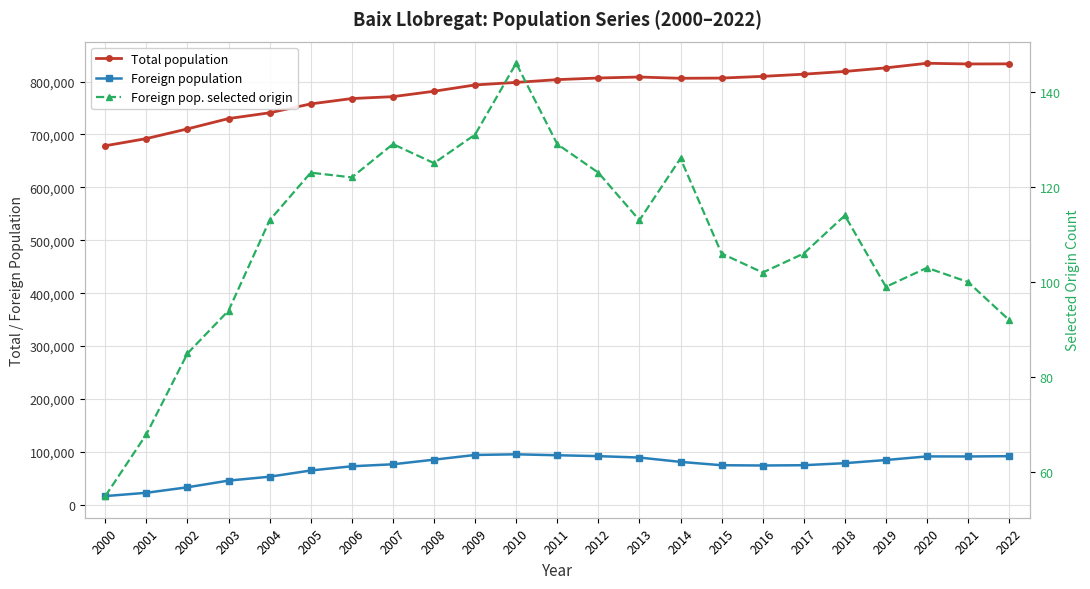

List the labels in order of Total population value, largest first.

2020, 2022, 2021, 2019, 2018, 2017, 2016, 2013, 2012, 2015, 2014, 2011, 2010, 2009, 2008, 2007, 2006, 2005, 2004, 2003, 2002, 2001, 2000